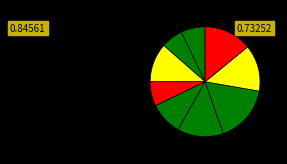

How many segments does this pie chart have?

9